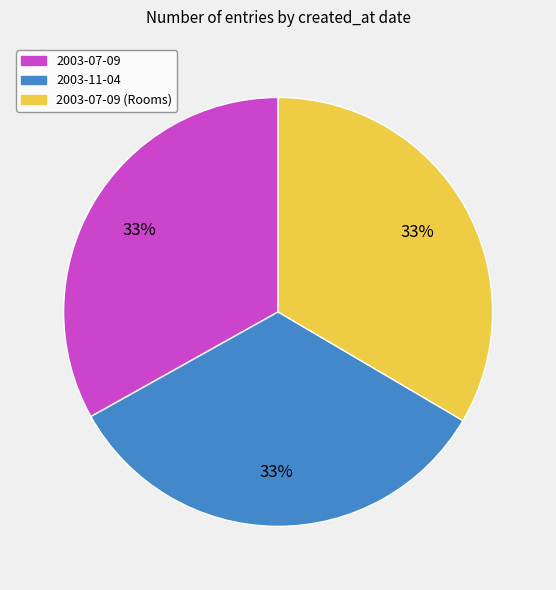

The 2003-07-09 (Rooms) slice represents 33% of the pie. True or false?

True